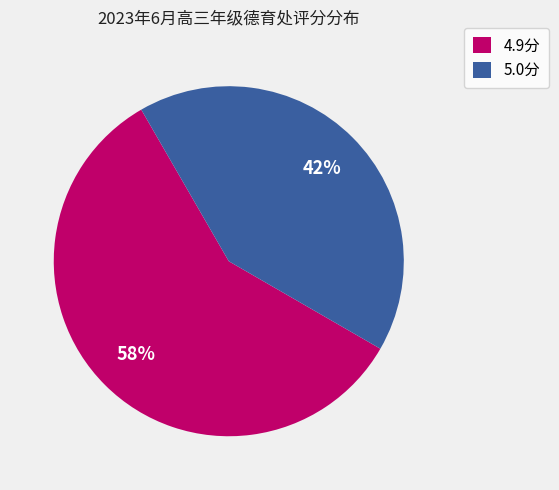

To the nearest percent, what portion does 4.9分 represent?

58%